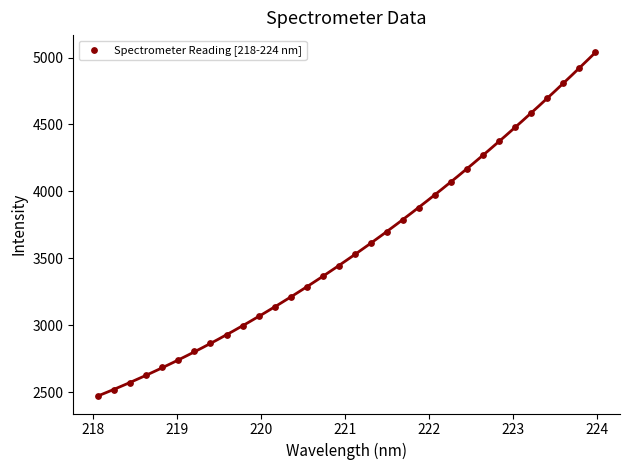

What is the range of X values (max minus min)?

5.9